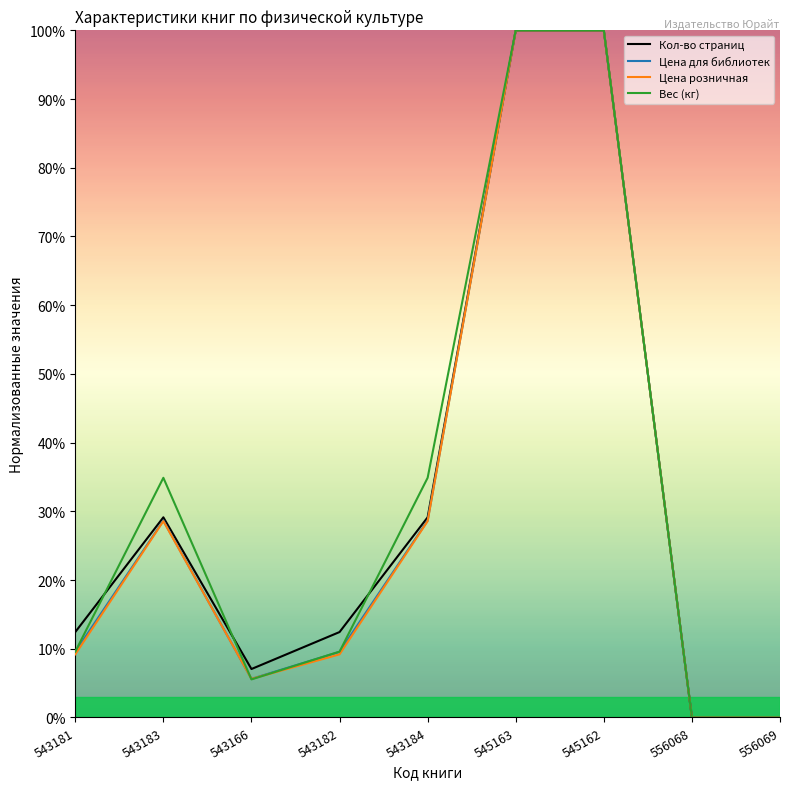

What is the maximum value shown in the chart?

100.0